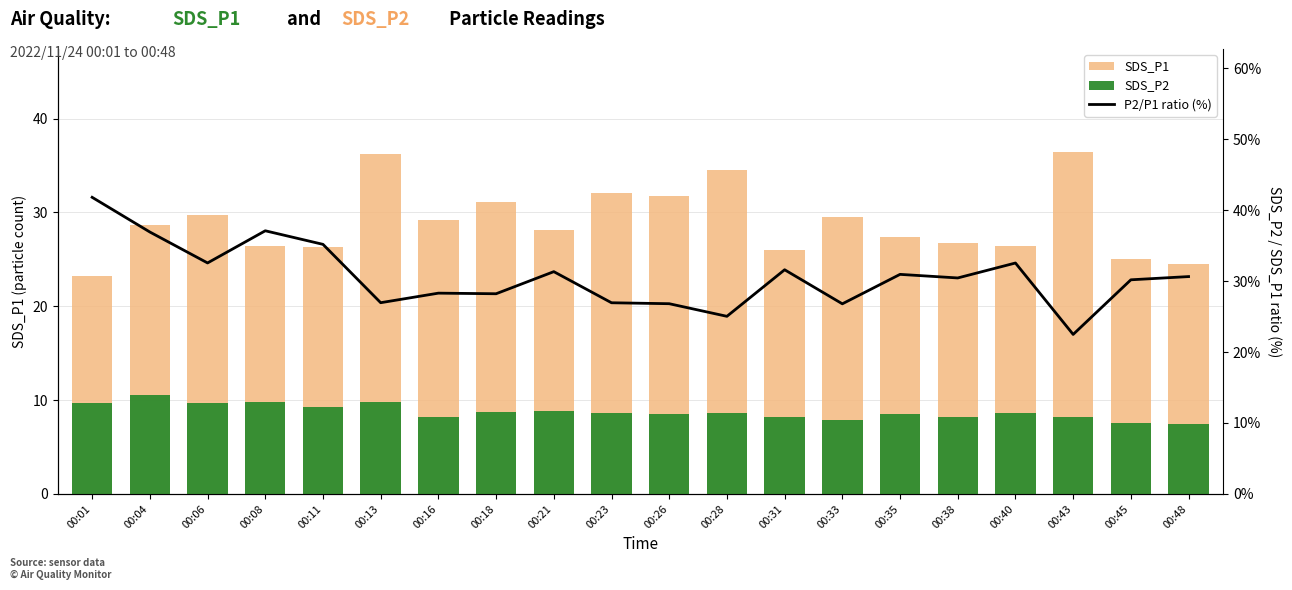

At how many categories does at least one series exceed 35?

6